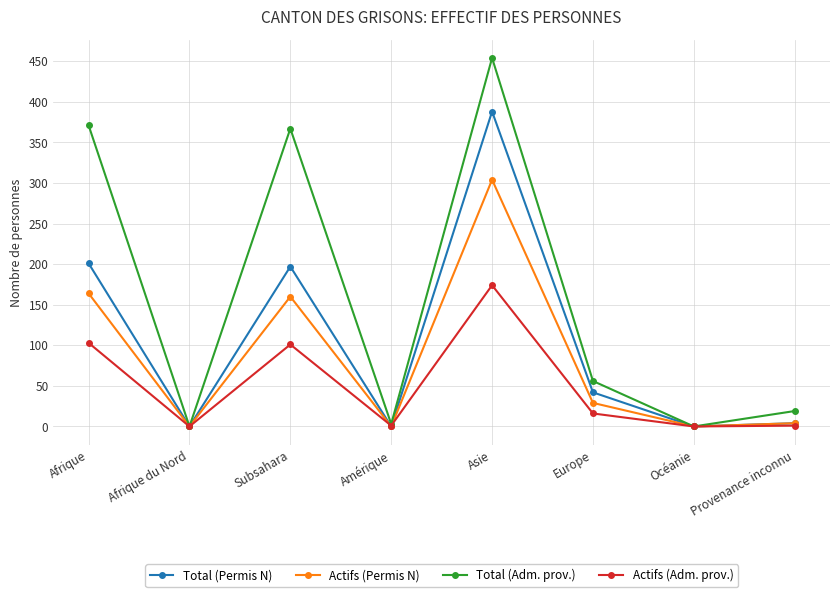

Which series has the largest total across all categories?

Total (Adm. prov.)